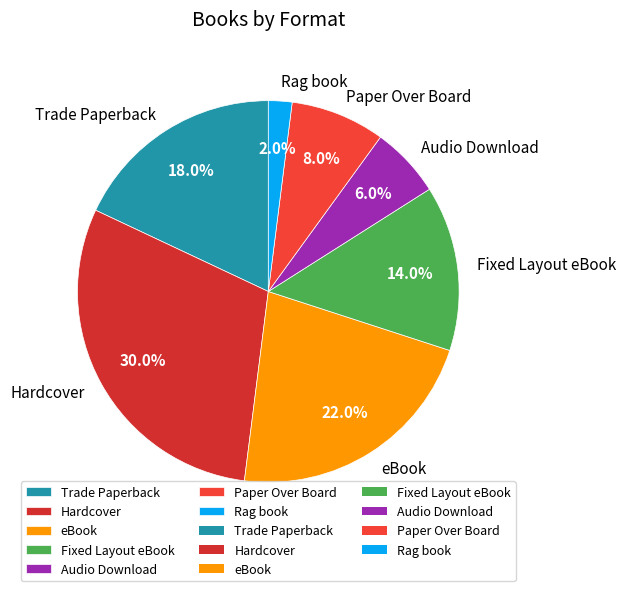

Which has a higher value, Trade Paperback or eBook?

eBook